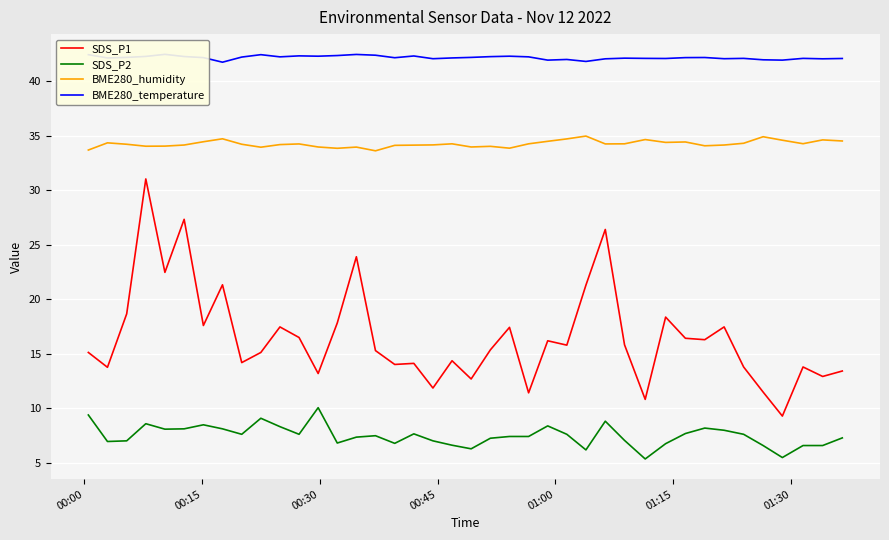

True or false: SDS_P1 and BME280_humidity cross at least once.

False